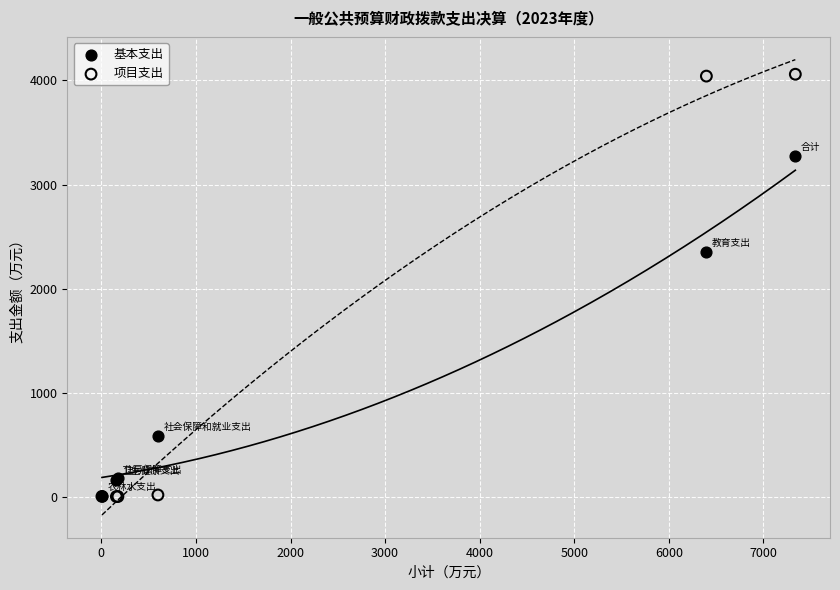

Which series reaches the maximum Y coordinate?

项目支出